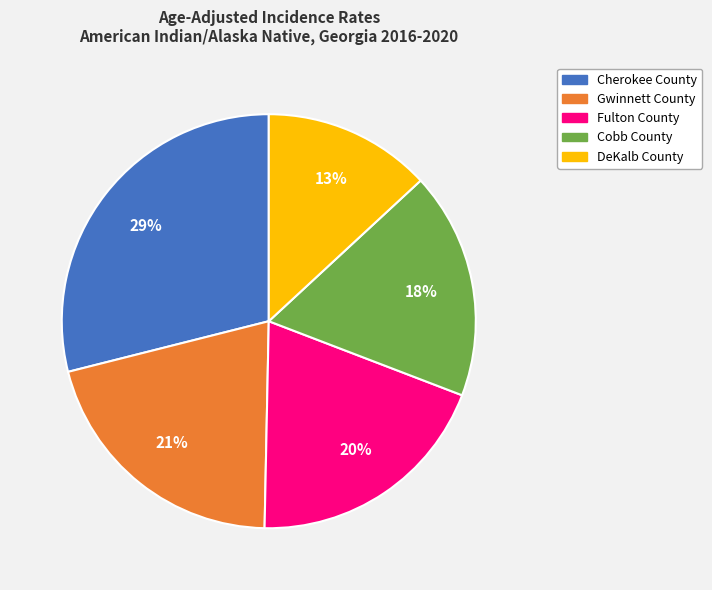

To the nearest percent, what is the difference between the largest and smallest slice percentages?

16%